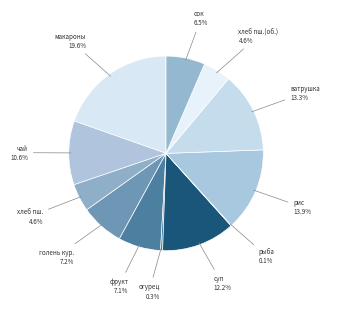

Which category has the biggest portion of the pie?

макароны